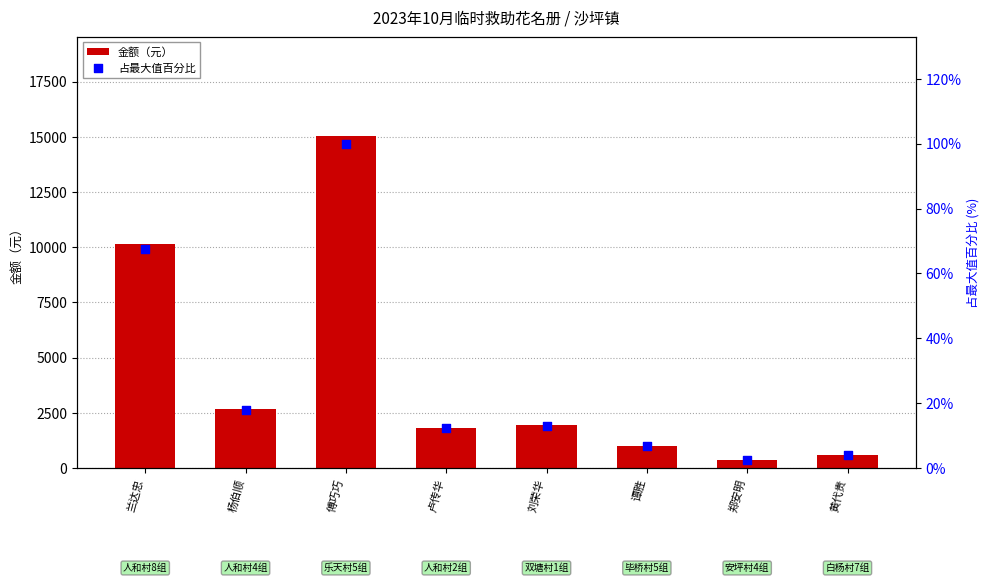

What are all the series names shown in the legend?

金额（元）, 占最大值百分比